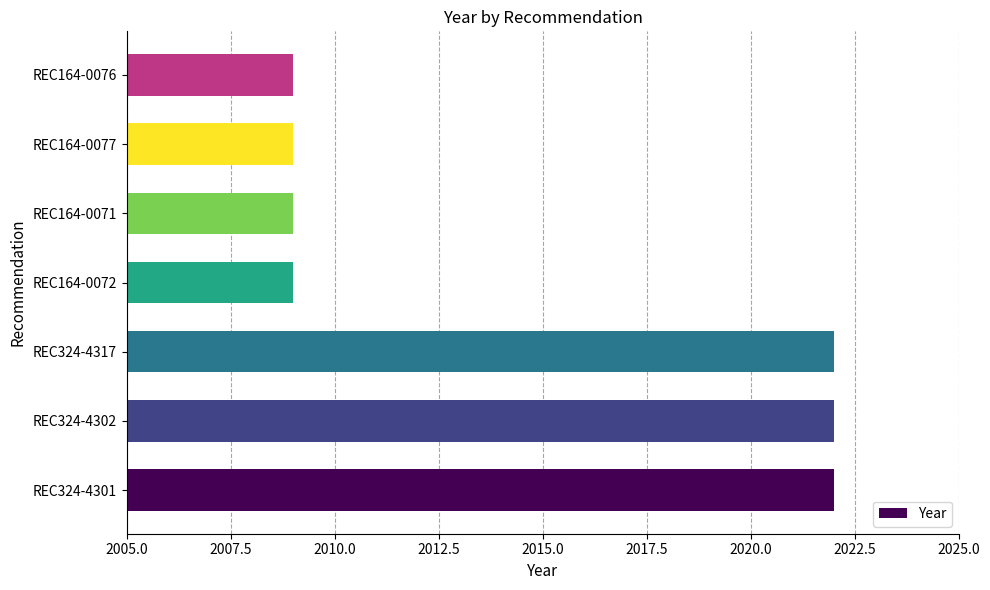

What is the greatest value displayed?

2022